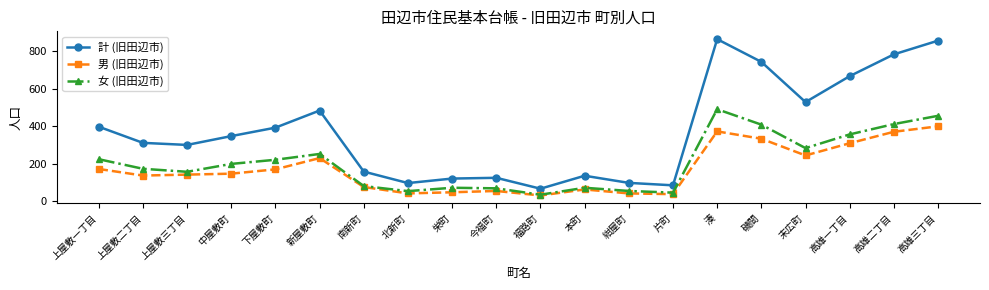

What is the label of the 5th point from the right?

磯間